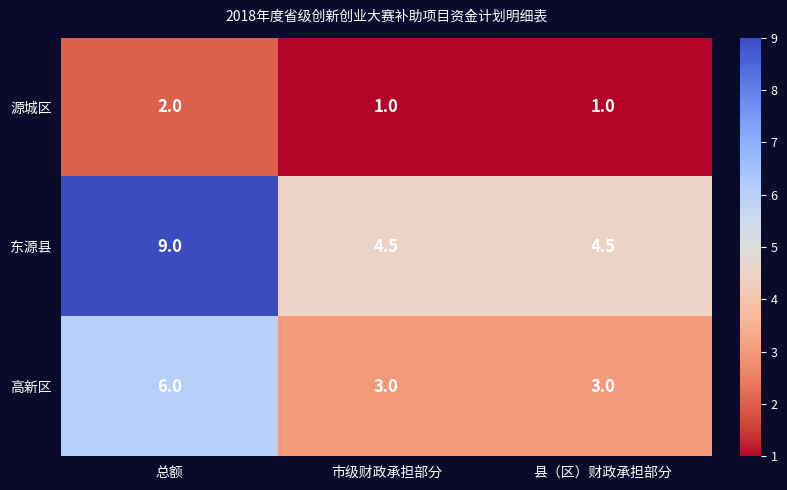

Reading left to right, list all the values displayed in this chart.

源城区: 2.0	1.0	1.0
东源县: 9.0	4.5	4.5
高新区: 6.0	3.0	3.0